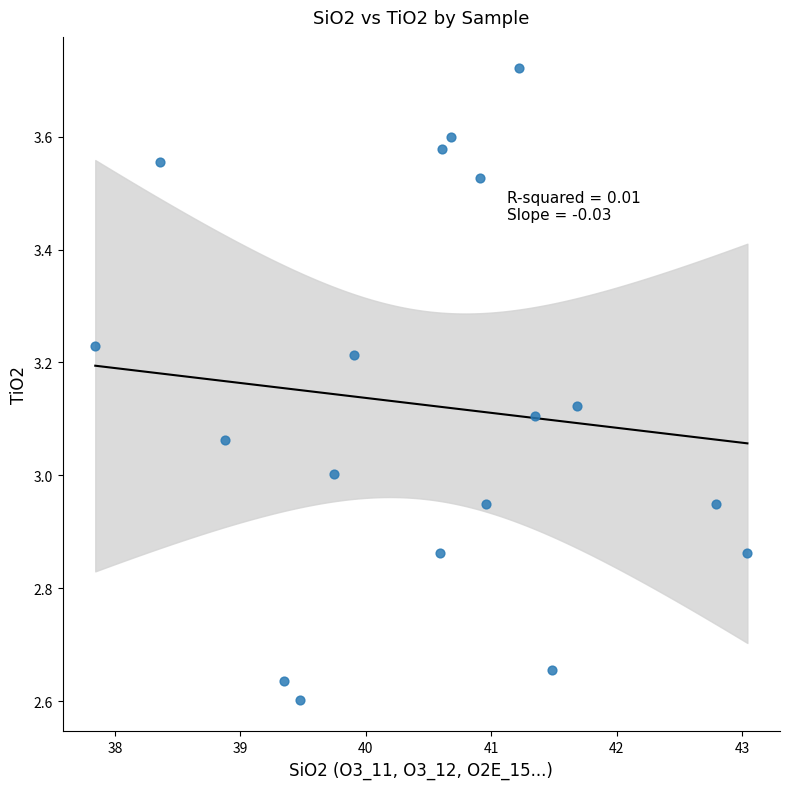

What is the range of Y values (max minus min)?

1.1